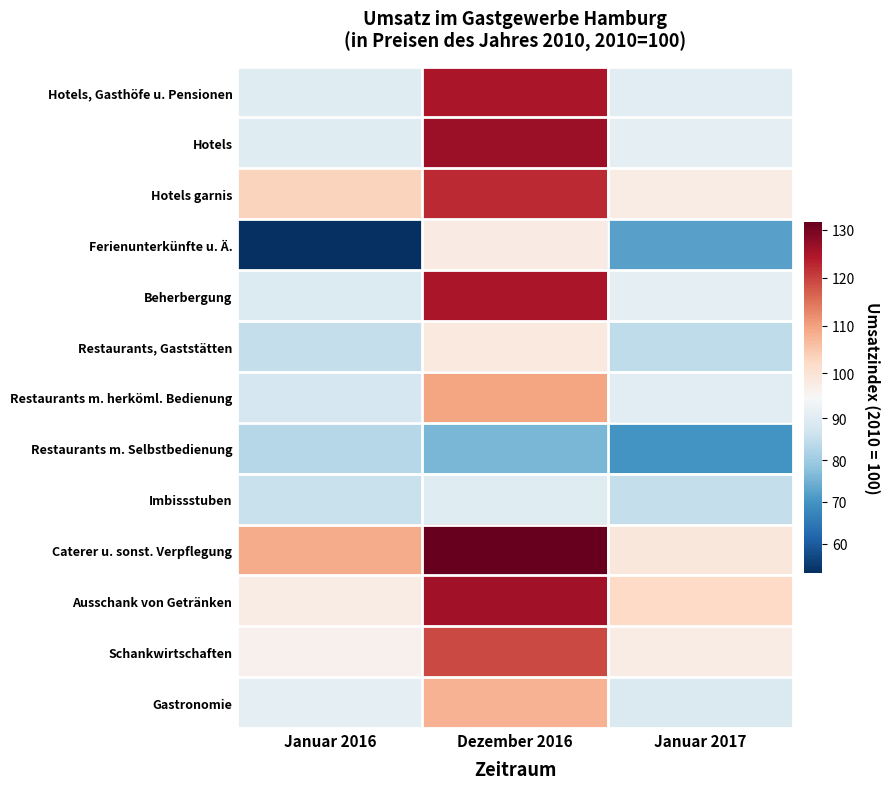

At how many categories does at least one series exceed 117?

1